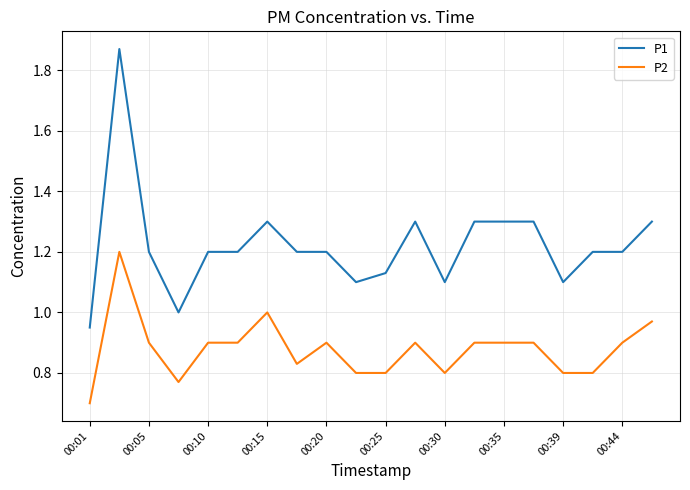

Which series has the largest total across all categories?

P1